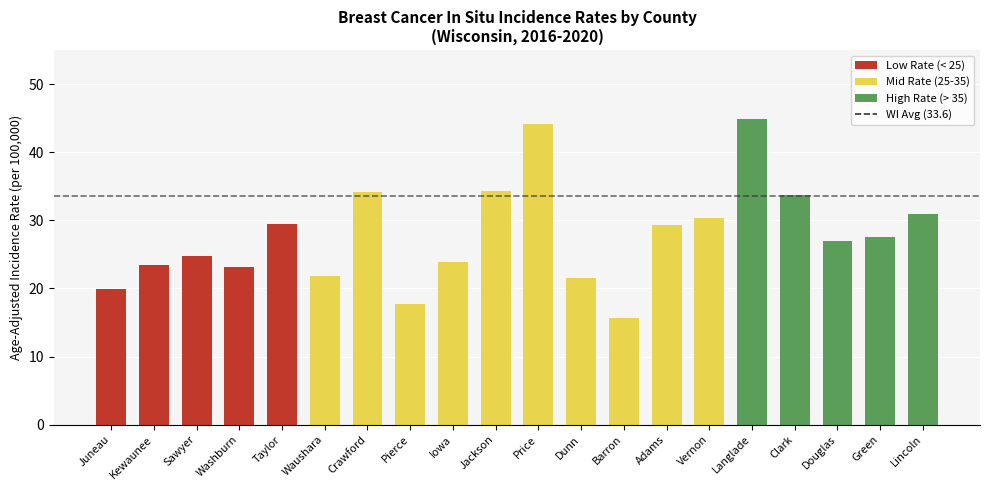

The value at Pierce is 4.1. True or false?

False